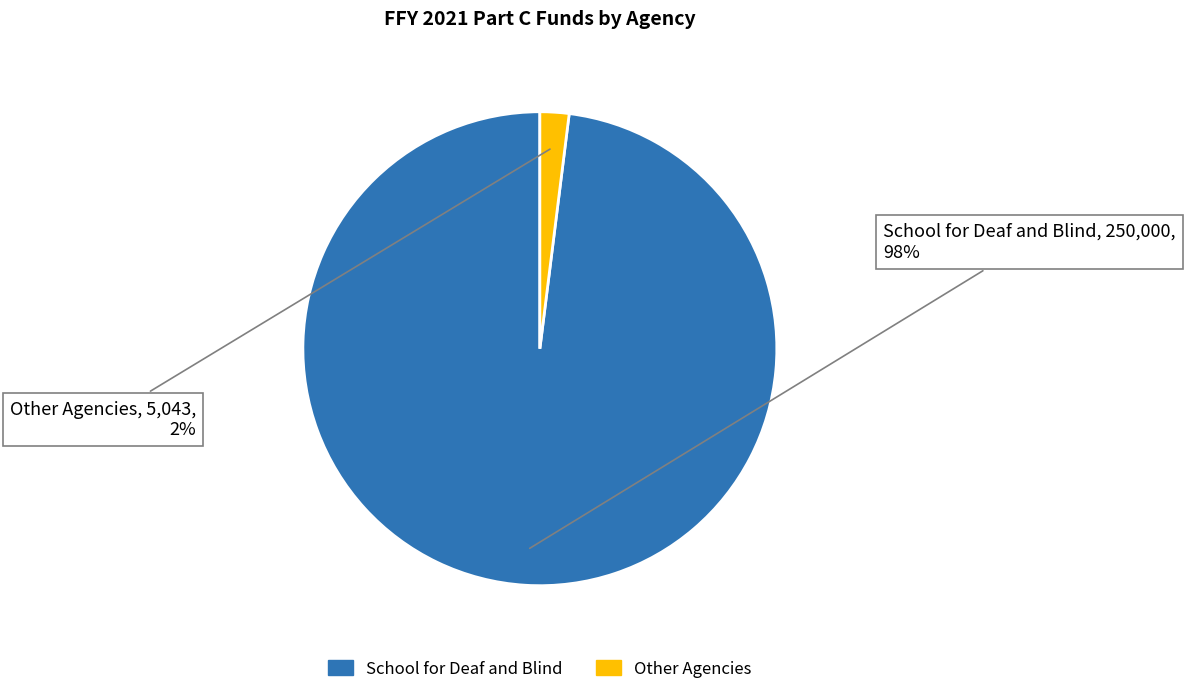

To the nearest percent, what is the combined percentage of School for Deaf and Blind and Other Agencies?

100%